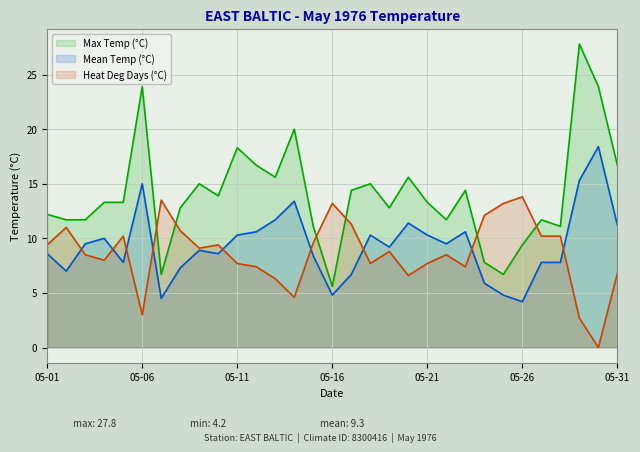

Reading right to left, list all the values displayed in this chart.

Max Temp (°C): 05-31=16.7	05-30=23.9	05-29=27.8	05-28=11.1	05-27=11.7	05-26=9.4	05-25=6.7	05-24=7.8	05-23=14.4	05-22=11.7	05-21=13.3	05-20=15.6	05-19=12.8	05-18=15.0	05-17=14.4	05-16=5.6	05-15=11.1	05-14=20.0	05-13=15.6	05-12=16.7	05-11=18.3	05-10=13.9	05-09=15.0	05-08=12.8	05-07=6.7	05-06=23.9	05-05=13.3	05-04=13.3	05-03=11.7	05-02=11.7	05-01=12.2
Mean Temp (°C): 05-31=11.2	05-30=18.4	05-29=15.3	05-28=7.8	05-27=7.8	05-26=4.2	05-25=4.8	05-24=5.9	05-23=10.6	05-22=9.5	05-21=10.3	05-20=11.4	05-19=9.2	05-18=10.3	05-17=6.7	05-16=4.8	05-15=8.4	05-14=13.4	05-13=11.7	05-12=10.6	05-11=10.3	05-10=8.6	05-09=8.9	05-08=7.3	05-07=4.5	05-06=15.0	05-05=7.8	05-04=10.0	05-03=9.5	05-02=7.0	05-01=8.6
Heat Deg Days (°C): 05-31=6.8	05-30=0.0	05-29=2.7	05-28=10.2	05-27=10.2	05-26=13.8	05-25=13.2	05-24=12.1	05-23=7.4	05-22=8.5	05-21=7.7	05-20=6.6	05-19=8.8	05-18=7.7	05-17=11.3	05-16=13.2	05-15=9.6	05-14=4.6	05-13=6.3	05-12=7.4	05-11=7.7	05-10=9.4	05-09=9.1	05-08=10.7	05-07=13.5	05-06=3.0	05-05=10.2	05-04=8.0	05-03=8.5	05-02=11.0	05-01=9.4